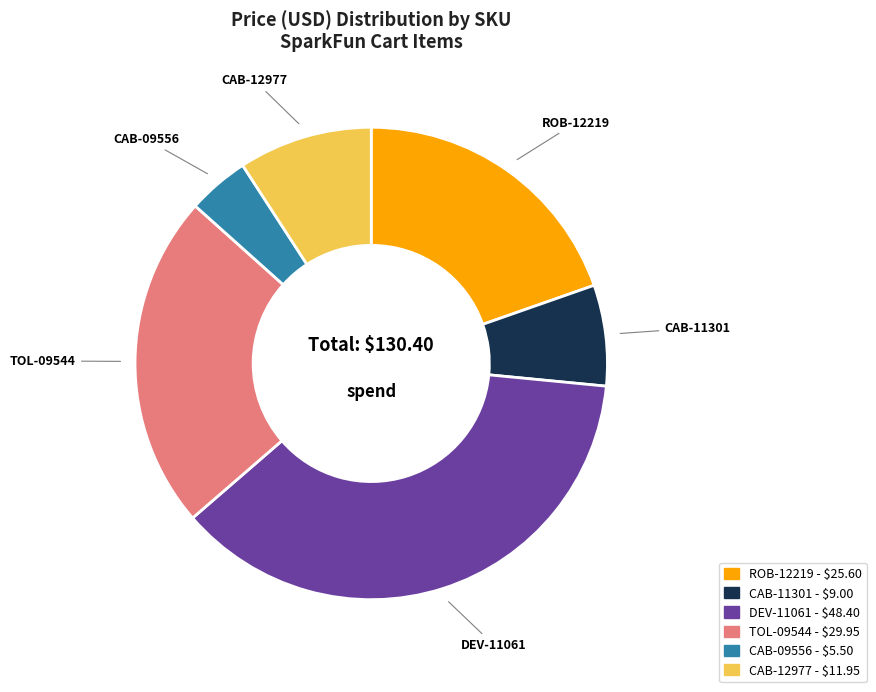

Do CAB-12977 and CAB-11301 together represent more than half of the pie?

No